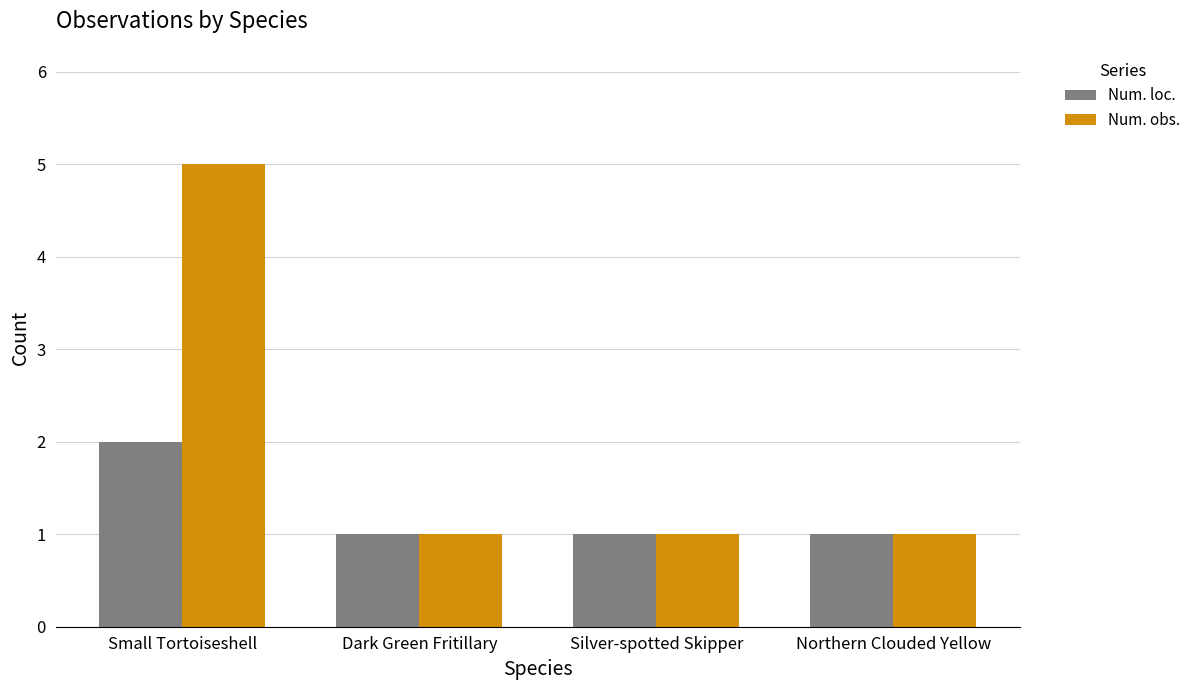

Is it true that Num. loc. equals 2 at Small Tortoiseshell?

True